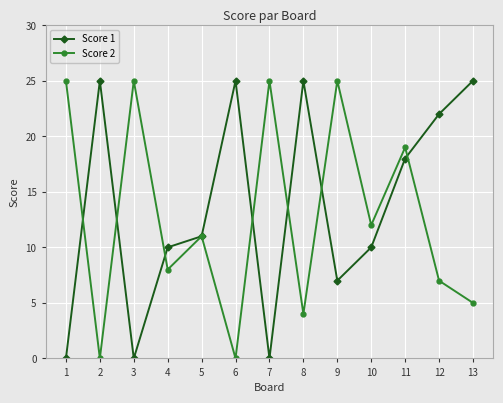

Where does the Score 1 series first go above 11?

2